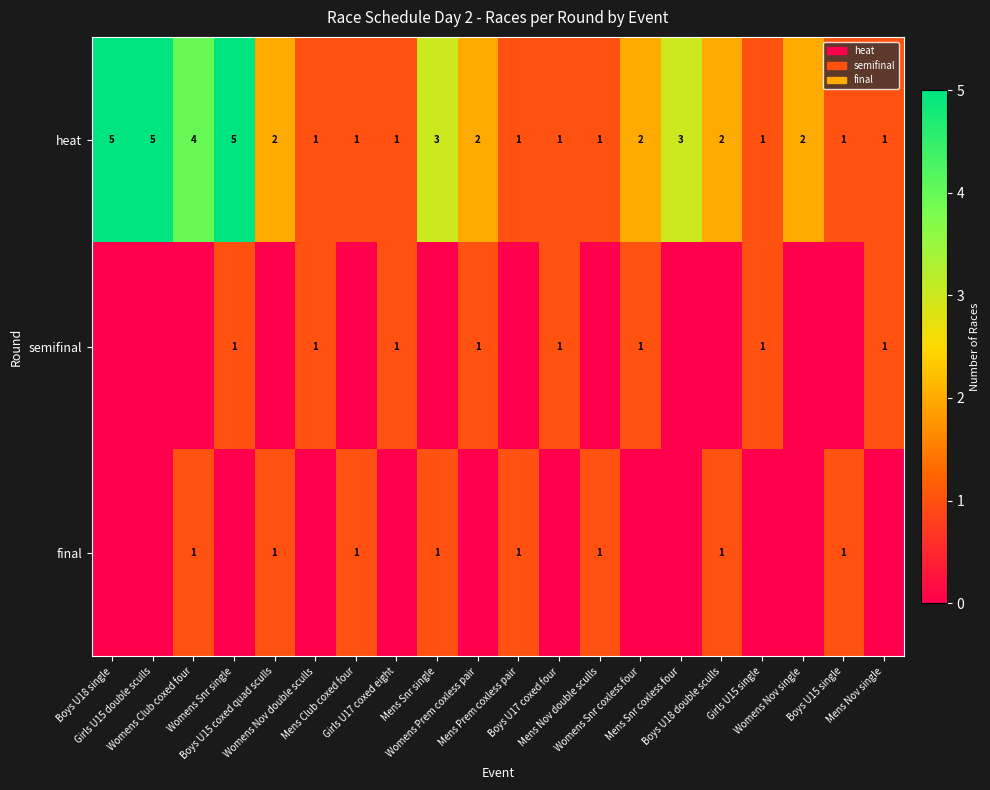

What is the difference between the maximum and minimum values in the heat series?

4